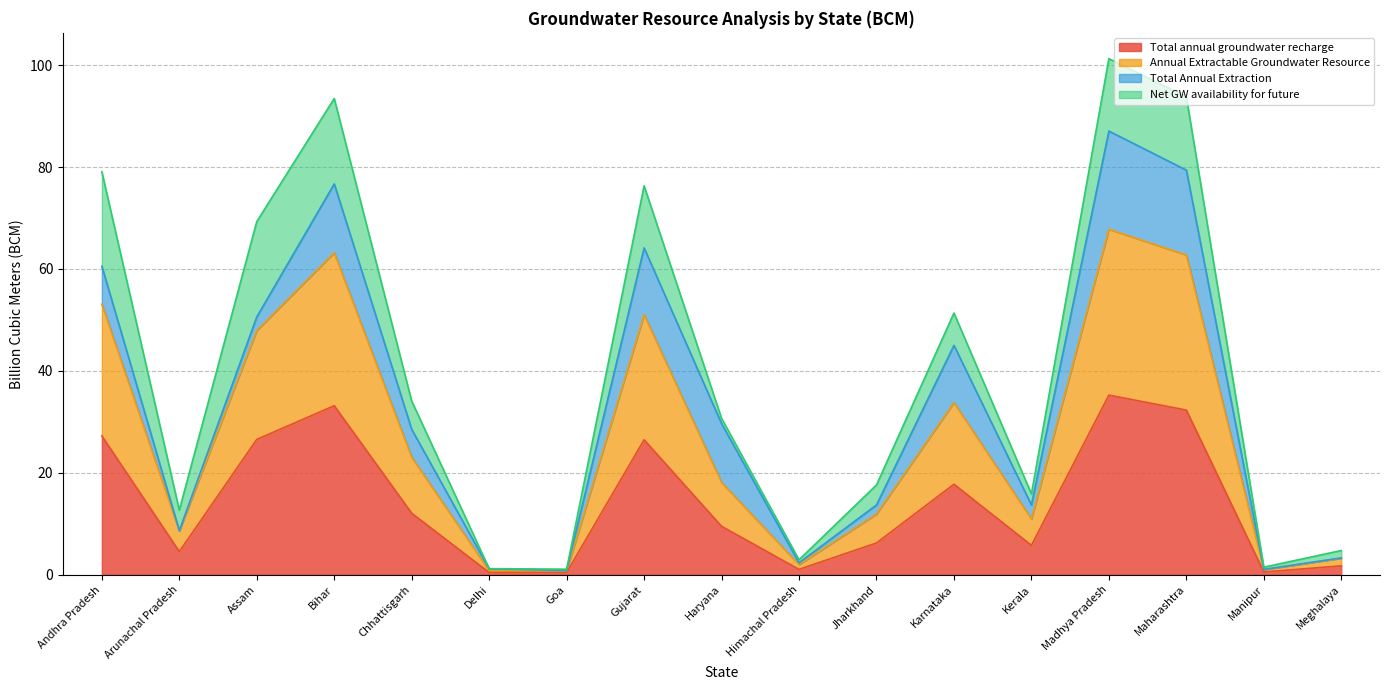

What is the highest value of the Total annual groundwater recharge series?

35.2